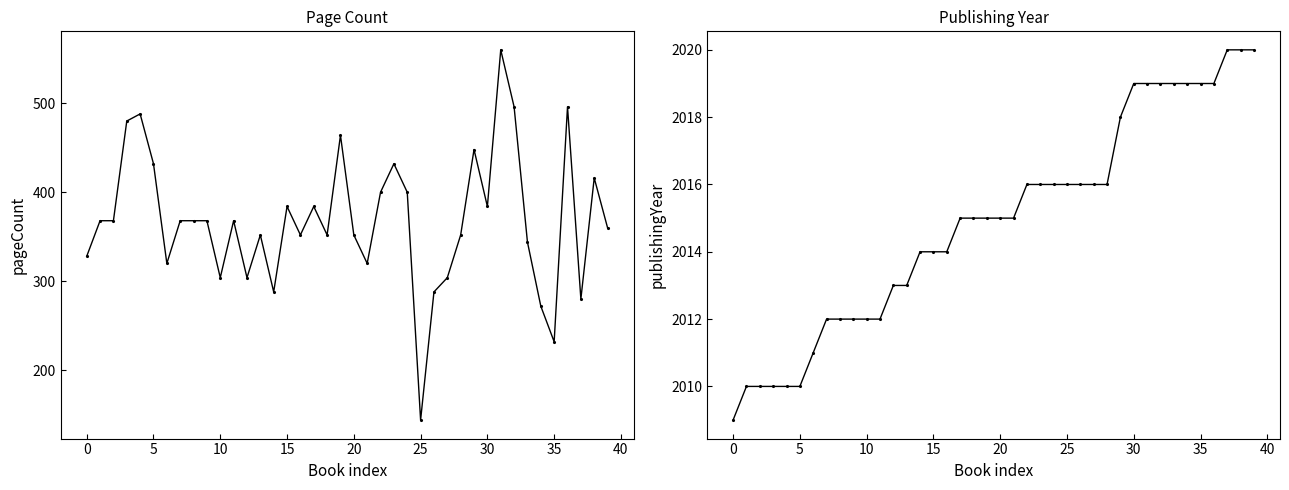

At which label does publishingYear reach its peak?

37